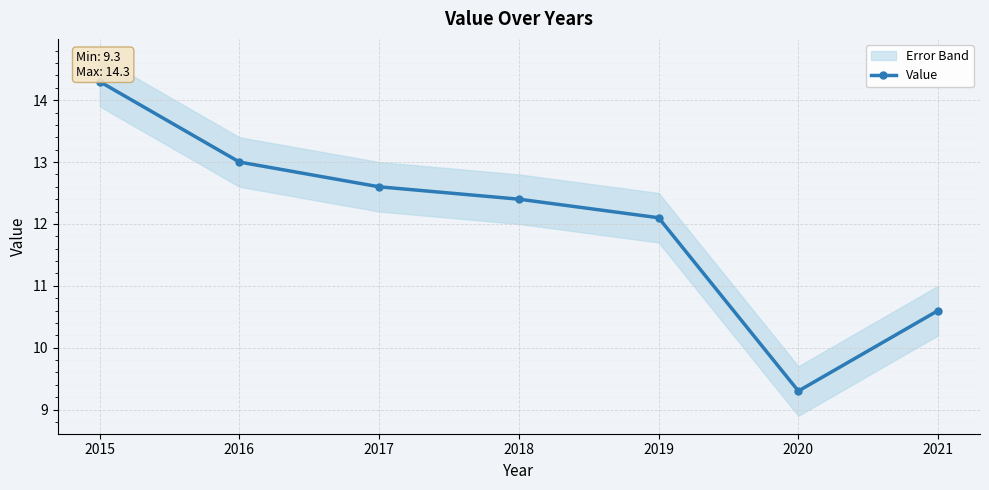

How many interior local valleys (lower than both neighbors) does the data have?

1